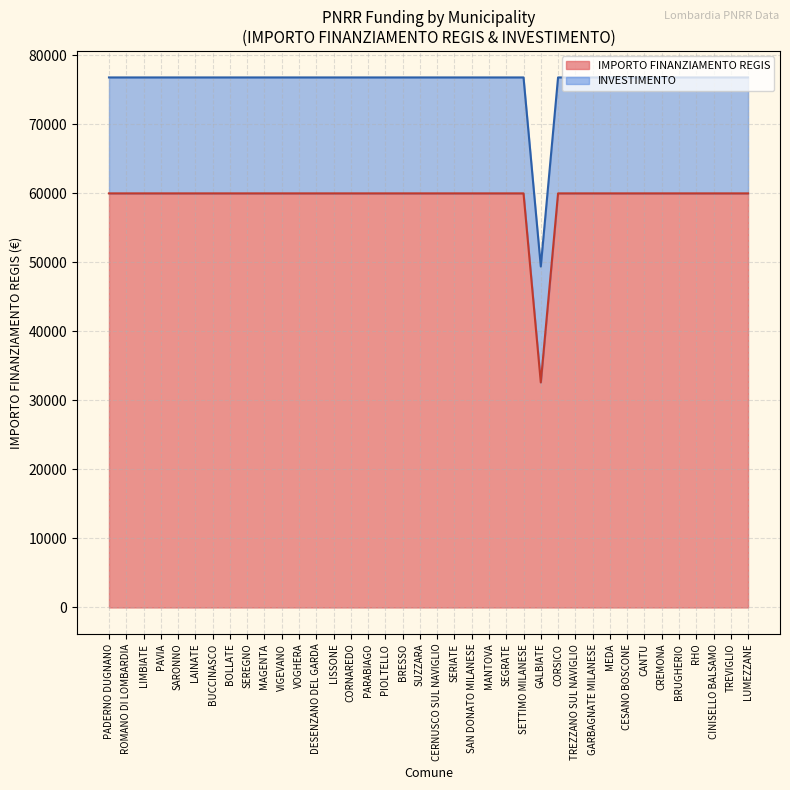

Rank the categories by value from lowest to highest.

GALBIATE, PADERNO DUGNANO, ROMANO DI LOMBARDIA, LIMBIATE, PAVIA, SARONNO, LAINATE, BUCCINASCO, BOLLATE, SEREGNO, MAGENTA, VIGEVANO, VOGHERA, DESENZANO DEL GARDA, LISSONE, CORNAREDO, PARABIAGO, PIOLTELLO, BRESSO, SUZZARA, CERNUSCO SUL NAVIGLIO, SERIATE, SAN DONATO MILANESE, MANTOVA, SEGRATE, SETTIMO MILANESE, CORSICO, TREZZANO SUL NAVIGLIO, GARBAGNATE MILANESE, MEDA, CESANO BOSCONE, CANTU, CREMONA, BRUGHERIO, RHO, CINISELLO BALSAMO, TREVIGLIO, LUMEZZANE